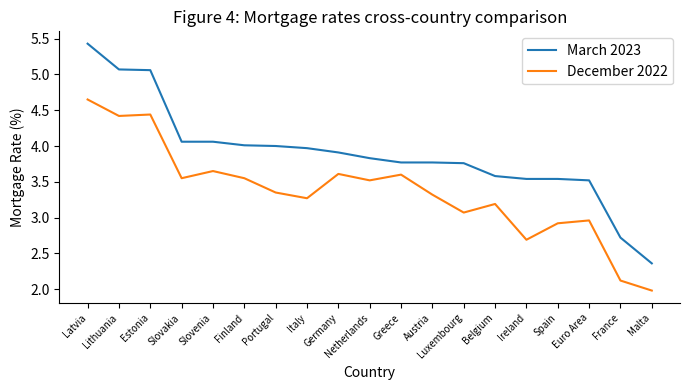

The December 2022 series shows 2.7 at Ireland. True or false?

True